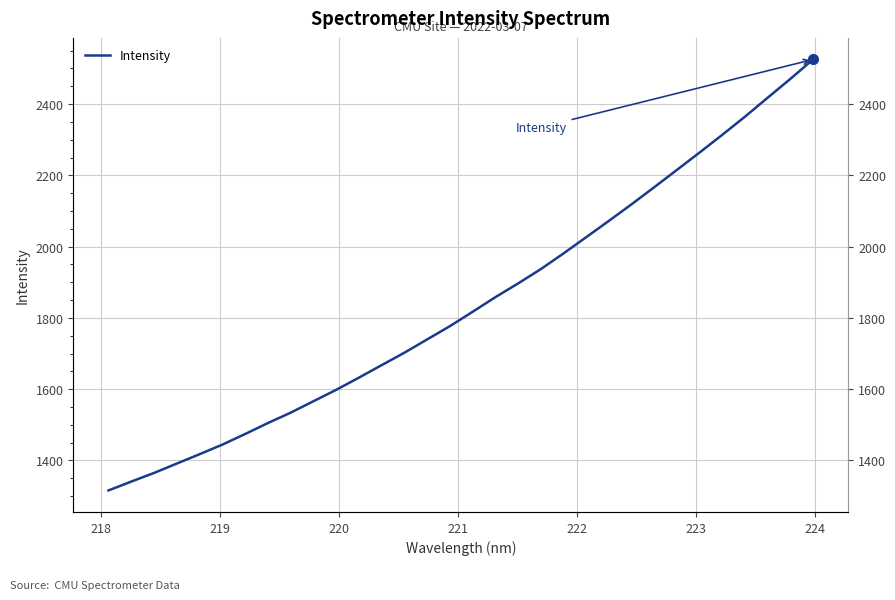

How many values exceed 1816?

16